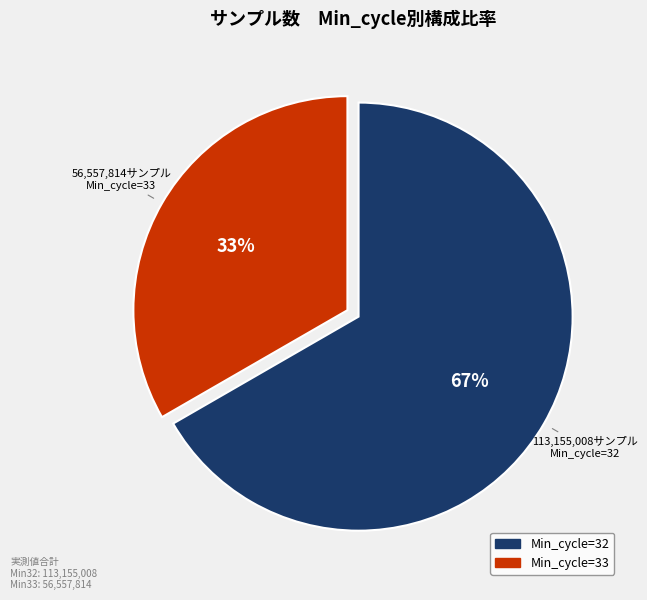

Does any single category account for the majority?

Yes